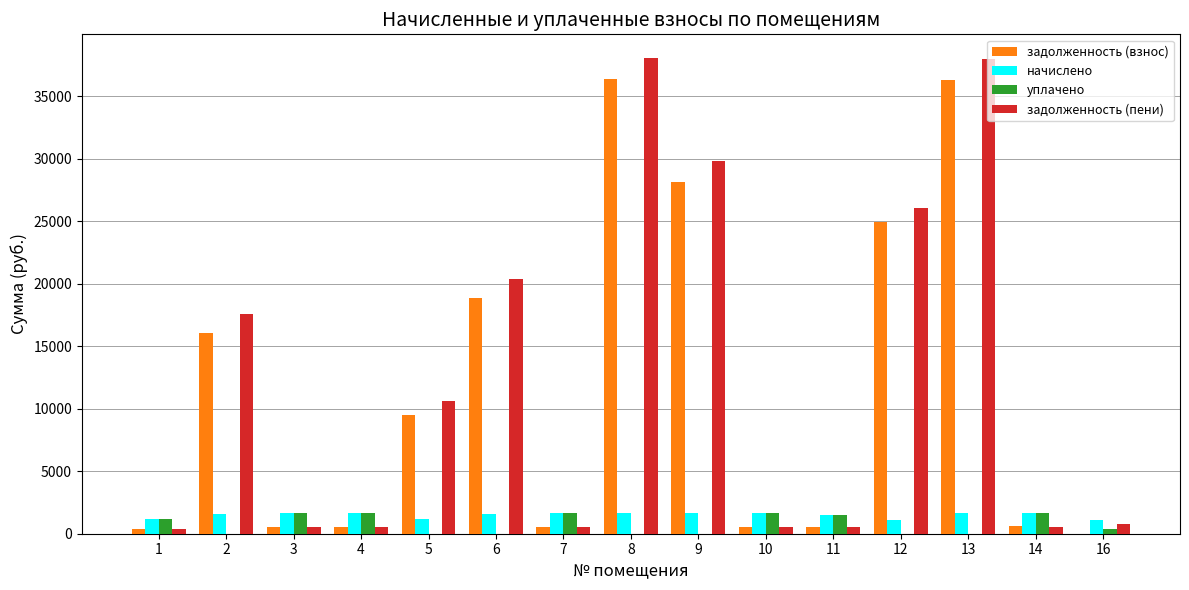

What is the maximum value shown in the chart?

38054.5